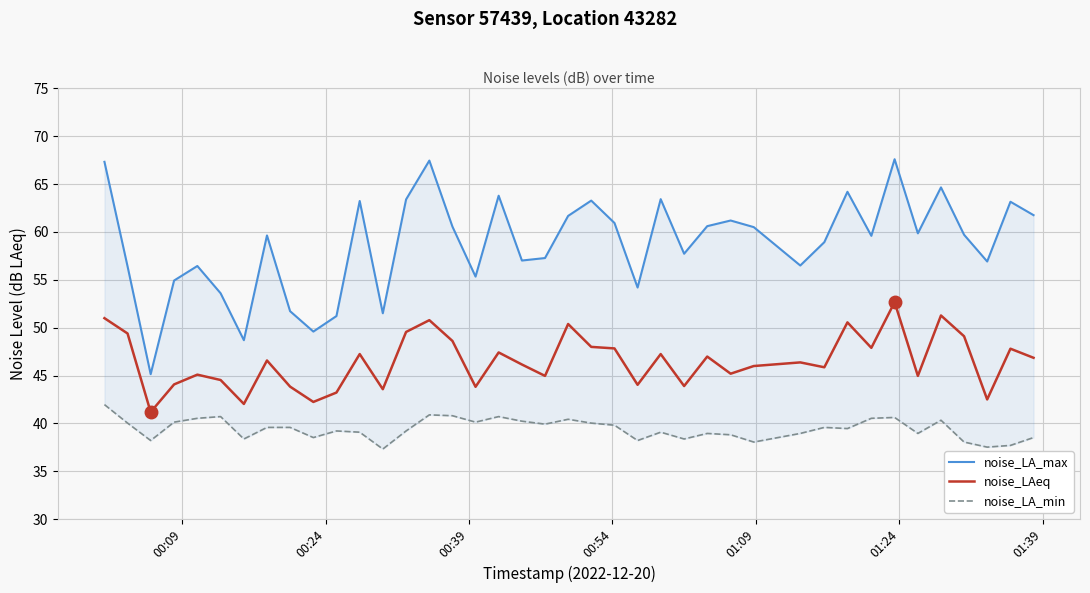

What is the highest value of the noise_LAeq series?

52.7